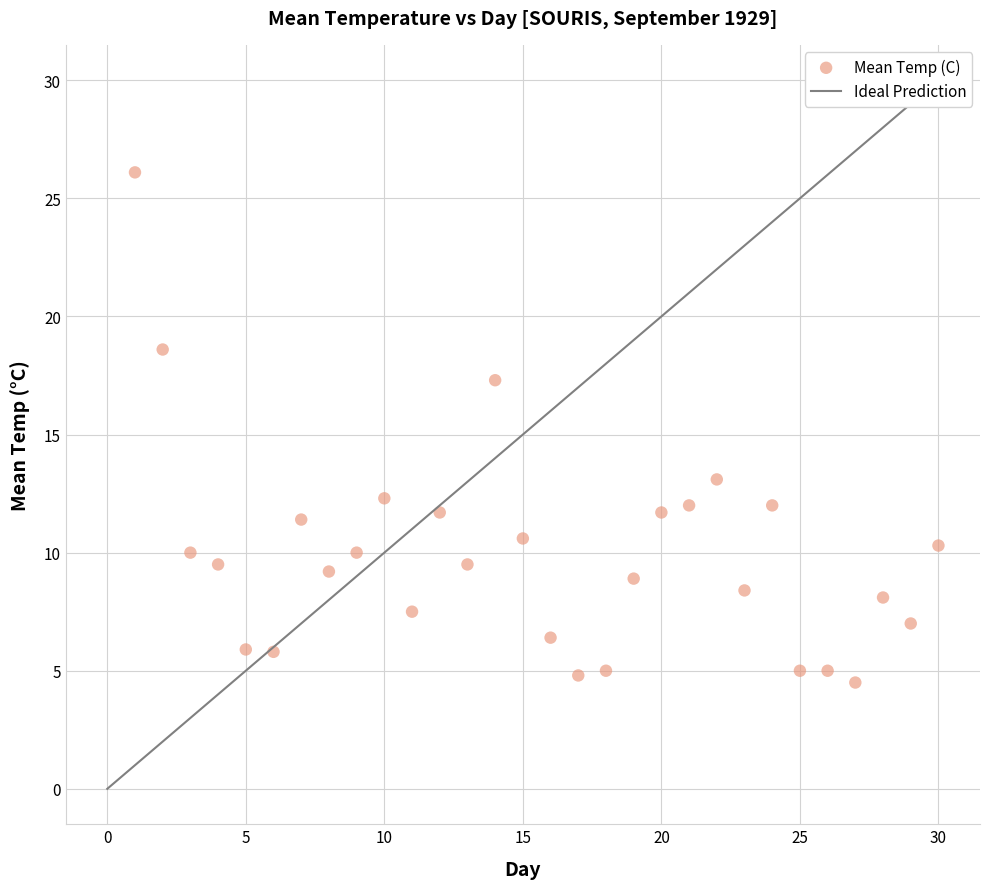

What Y value in the scatter plot is closest to 15?

13.1